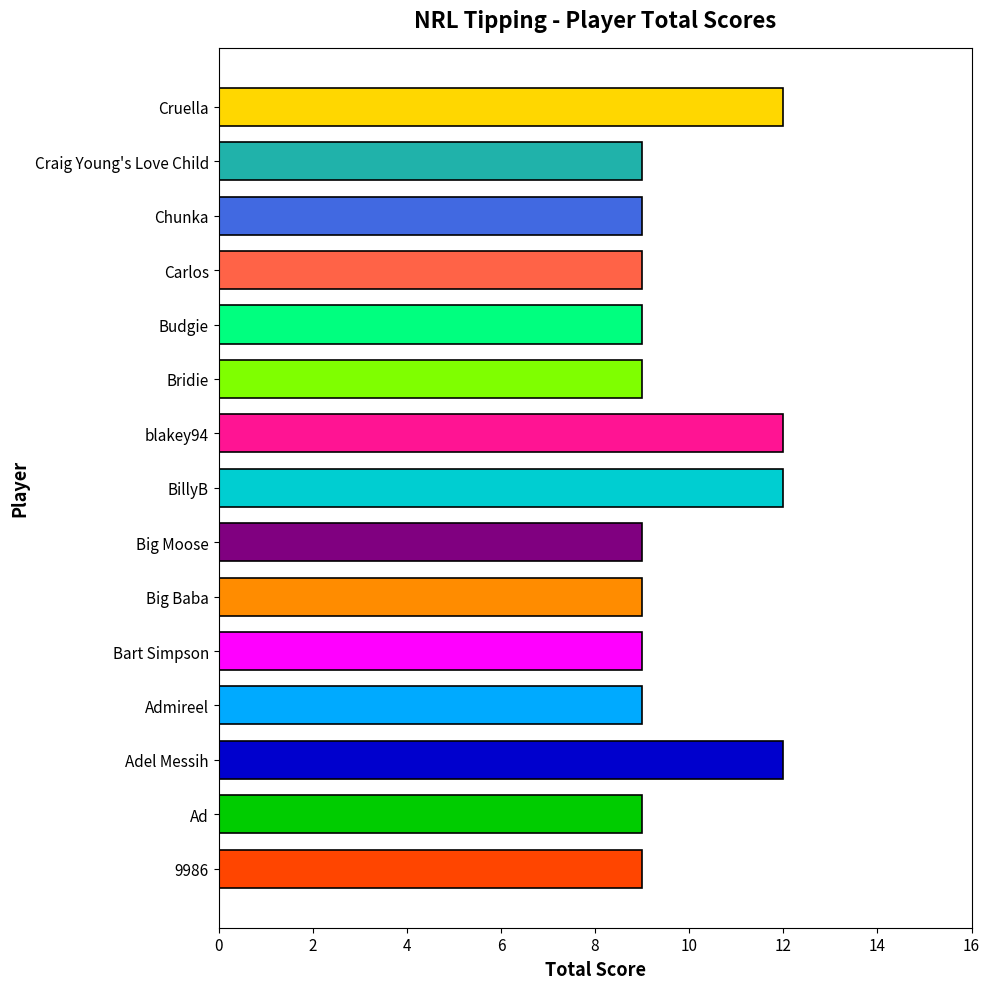

Is it true that the value at Adel Messih is 12?

True